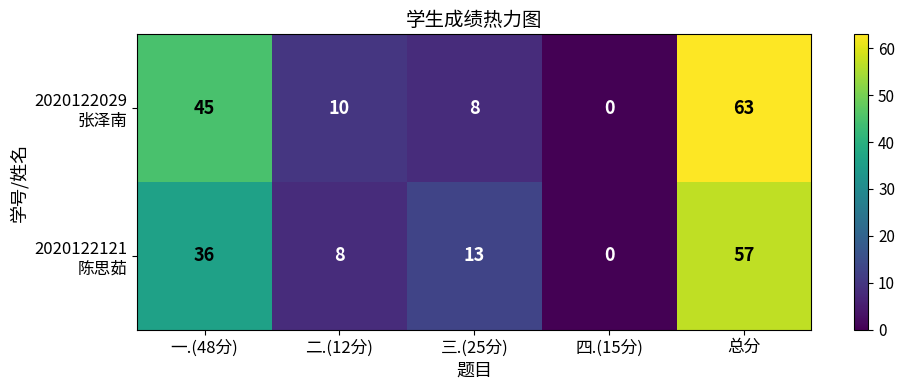

What is the total value across all series at 二.(12分)?

18